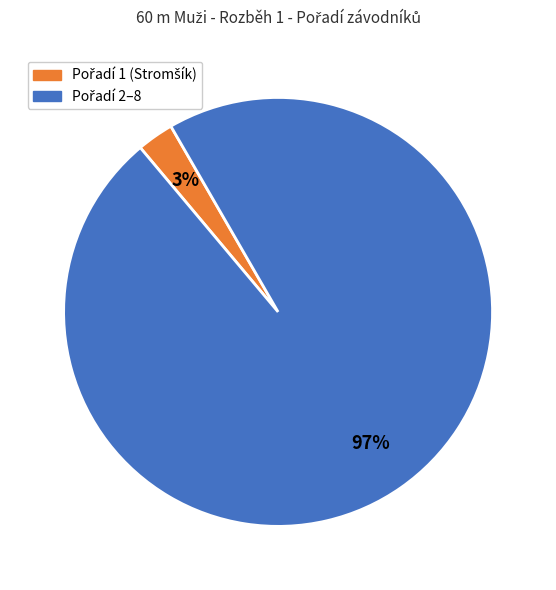

Is there a majority slice in this chart?

Yes